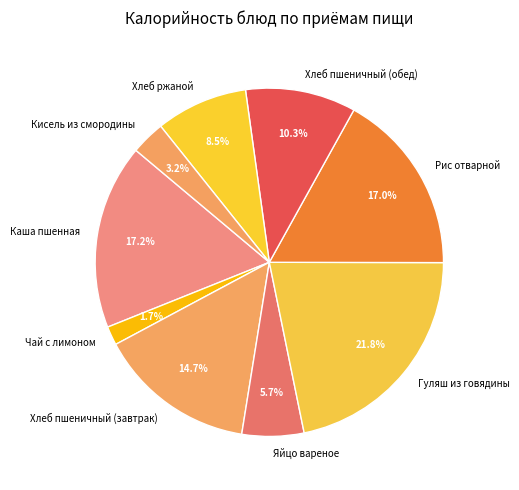

How many slices are in this pie chart?

9